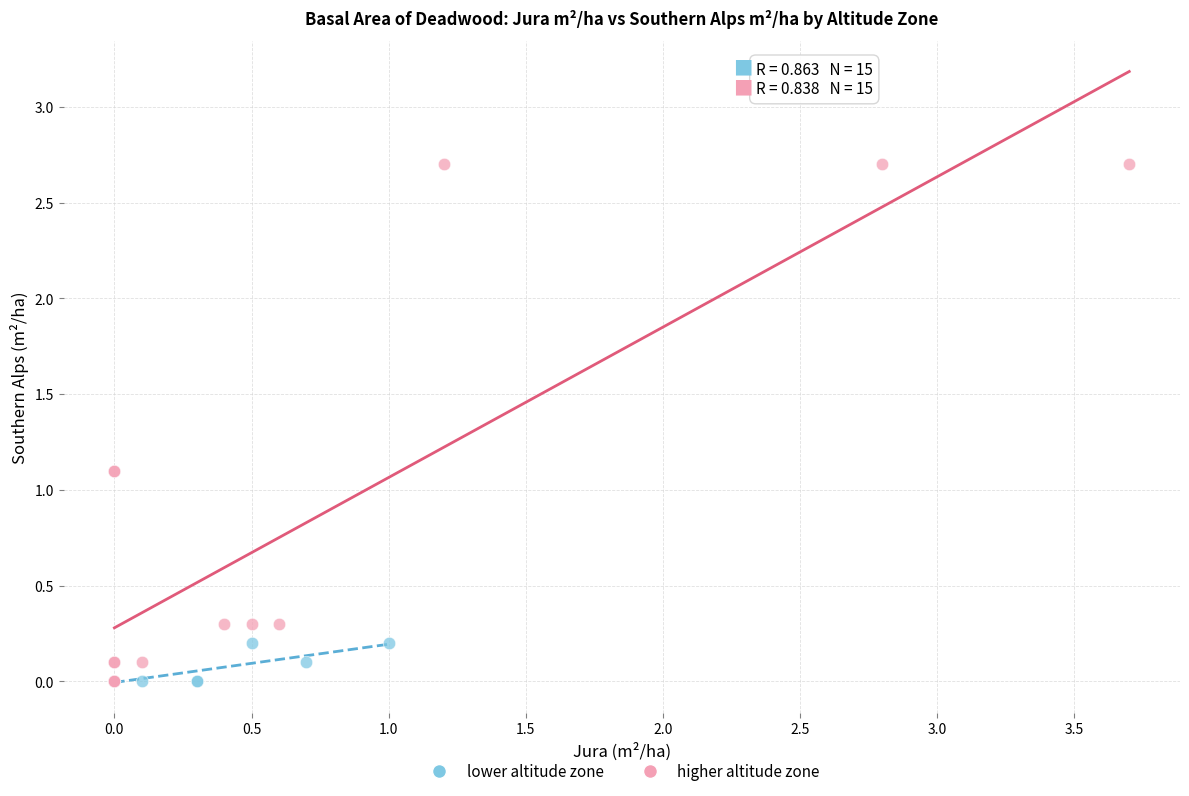

Which series has the widest spread of Y values?

higher altitude zone